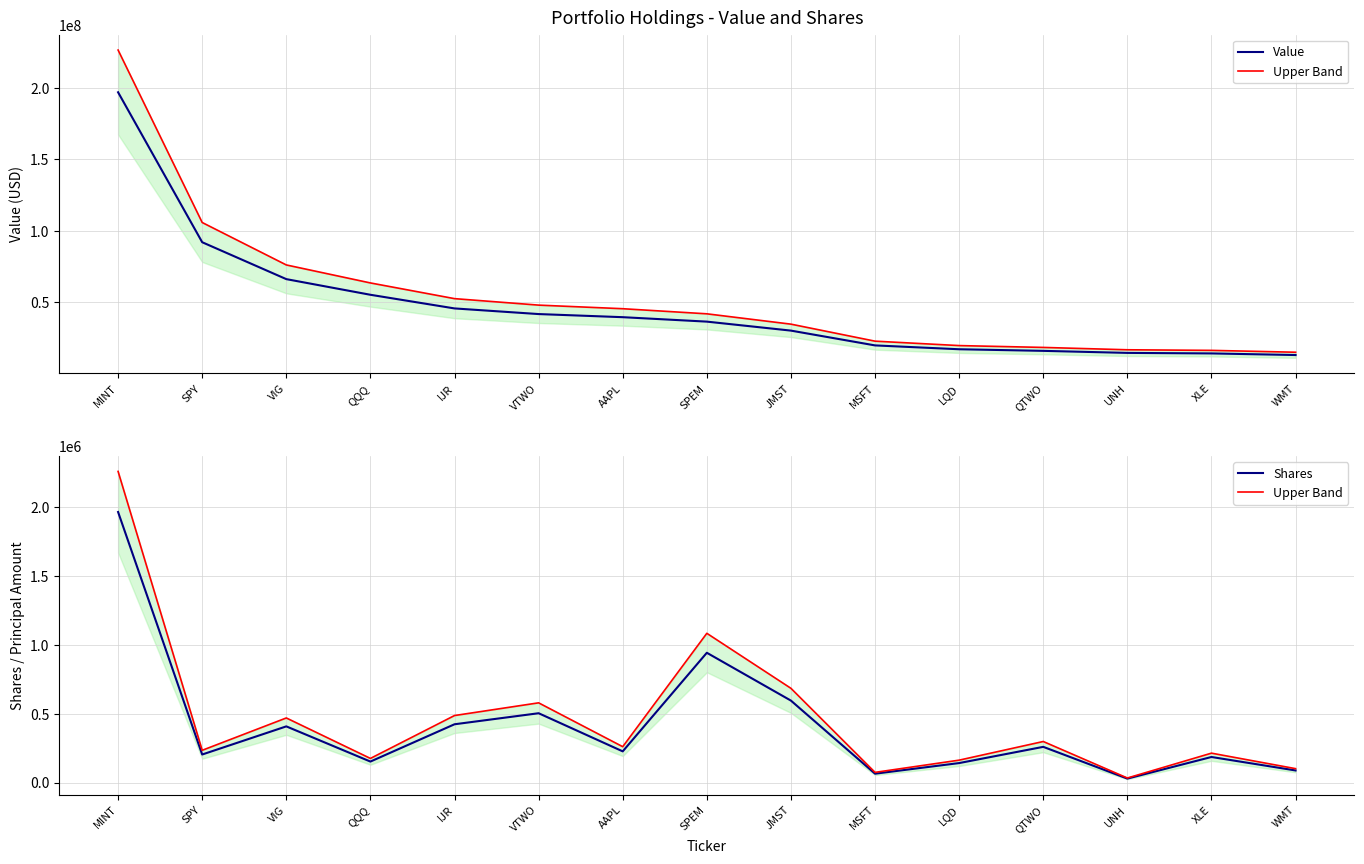

True or false: Upper Band and Shares intersect in this chart.

False